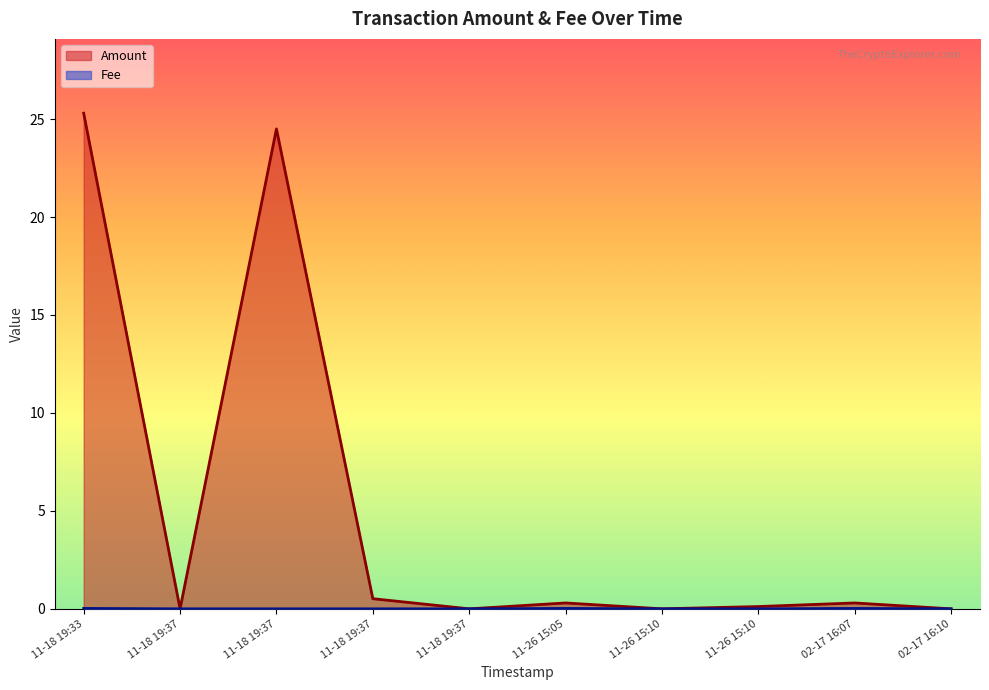

Count the number of data series in this chart.

2